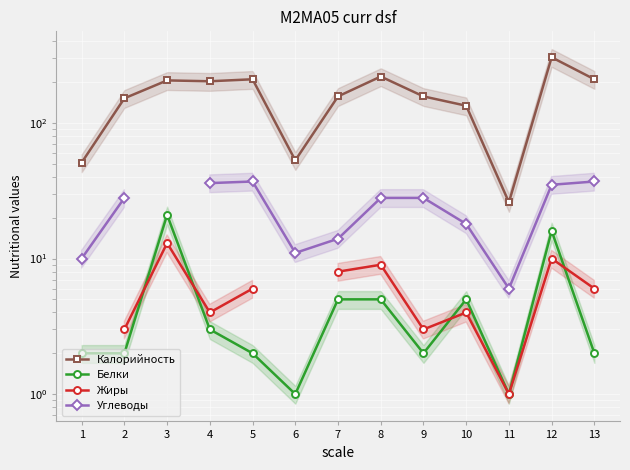

How many positive values does the Жиры series have?

11